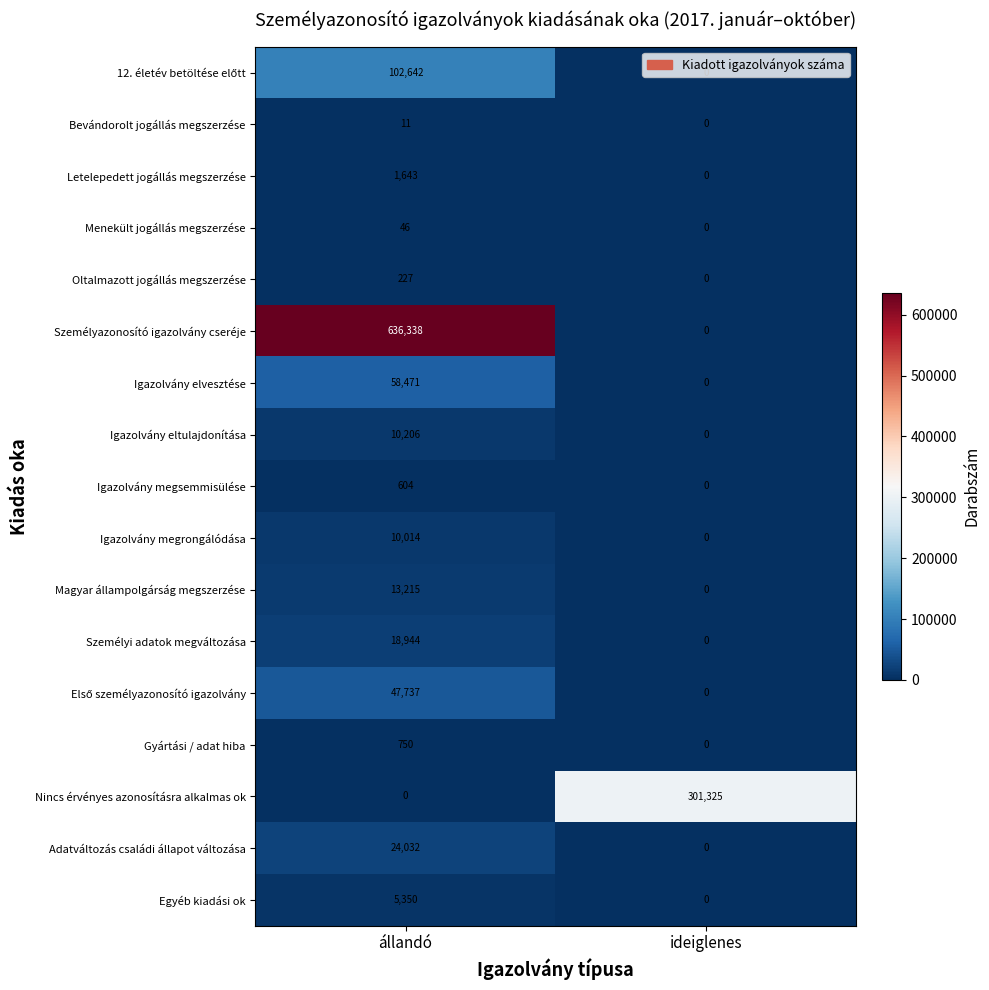

How many series are shown in this chart?

17